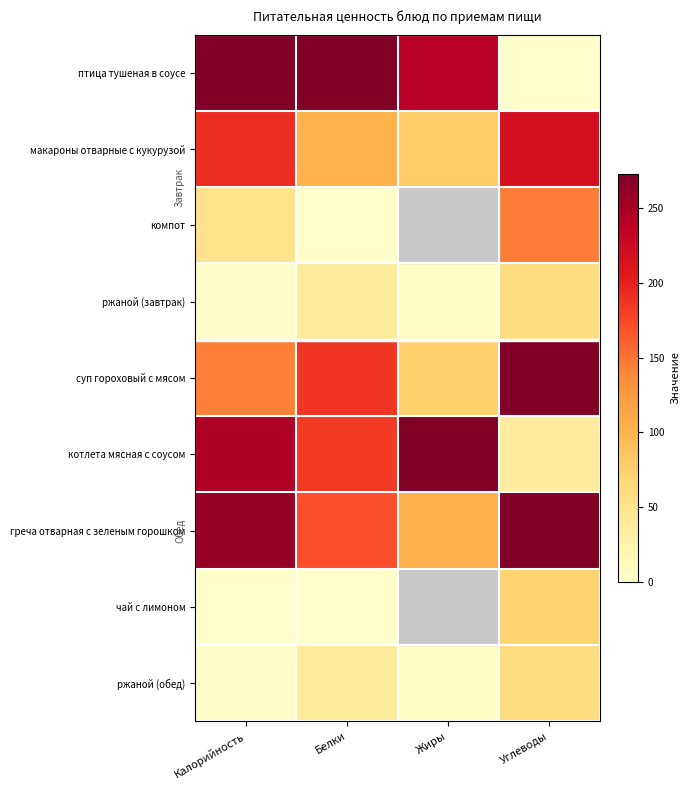

Which has a higher value, Калорийность or Белки?

Калорийность